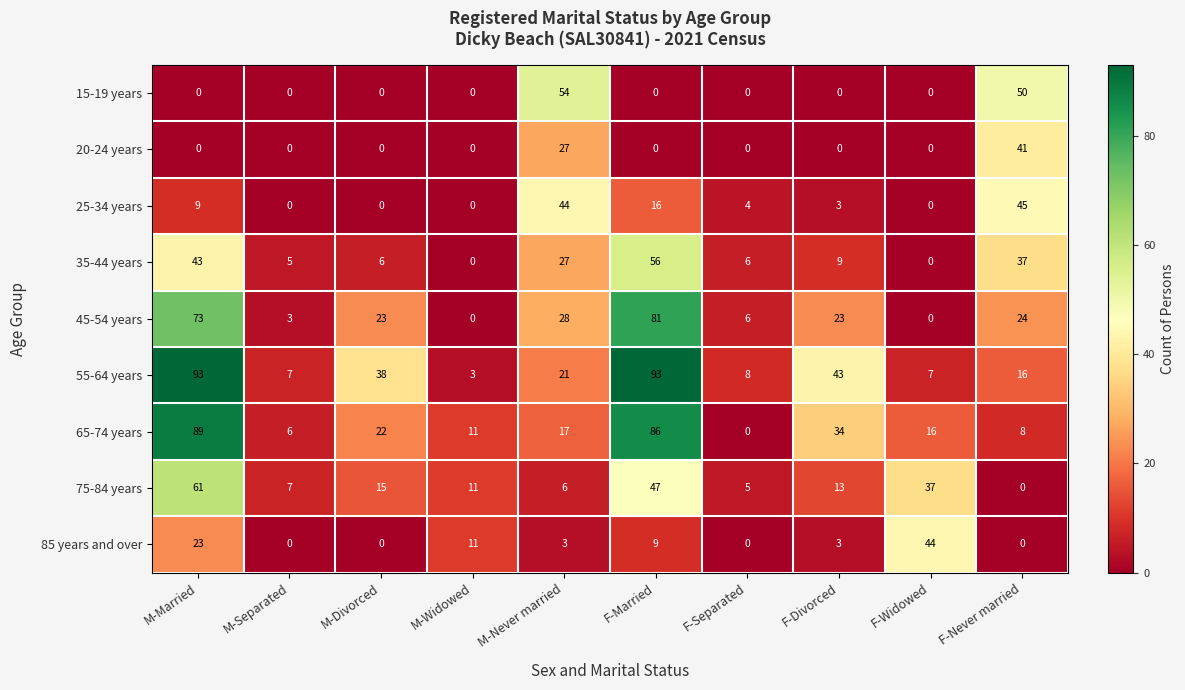

Rank the series by their maximum value, from highest to lowest.

55-64 years, 65-74 years, 45-54 years, 75-84 years, 35-44 years, 15-19 years, 25-34 years, 85 years and over, 20-24 years